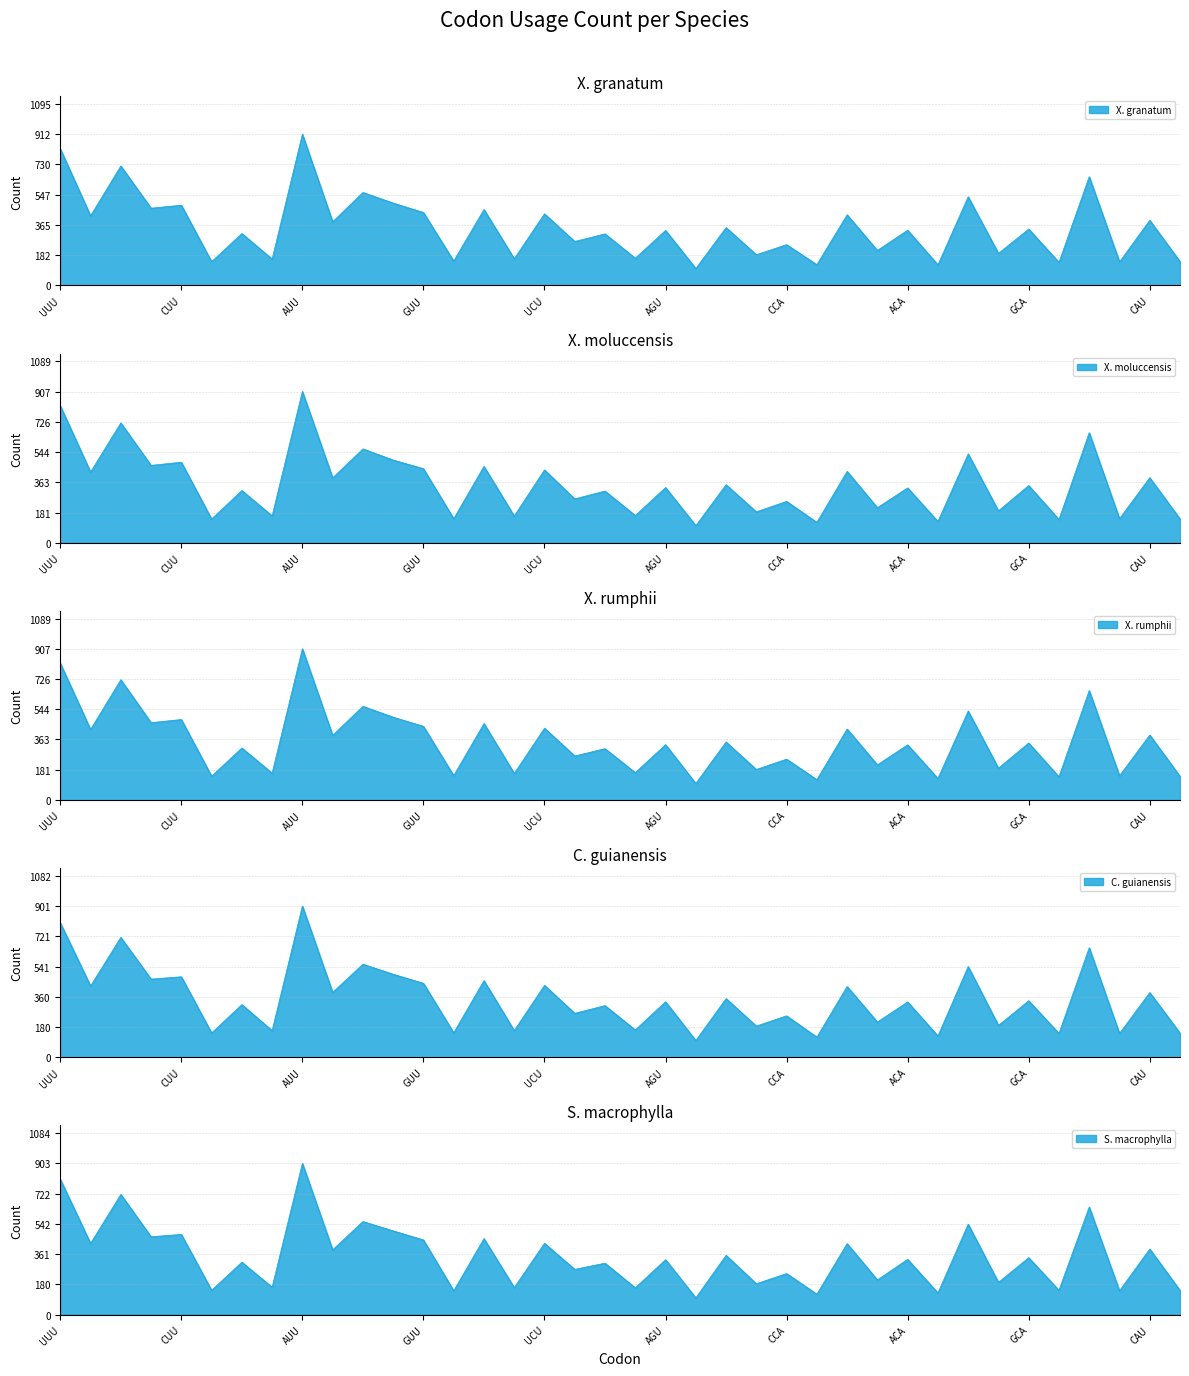

The S. macrophylla series shows 142 at UAC. True or false?

True